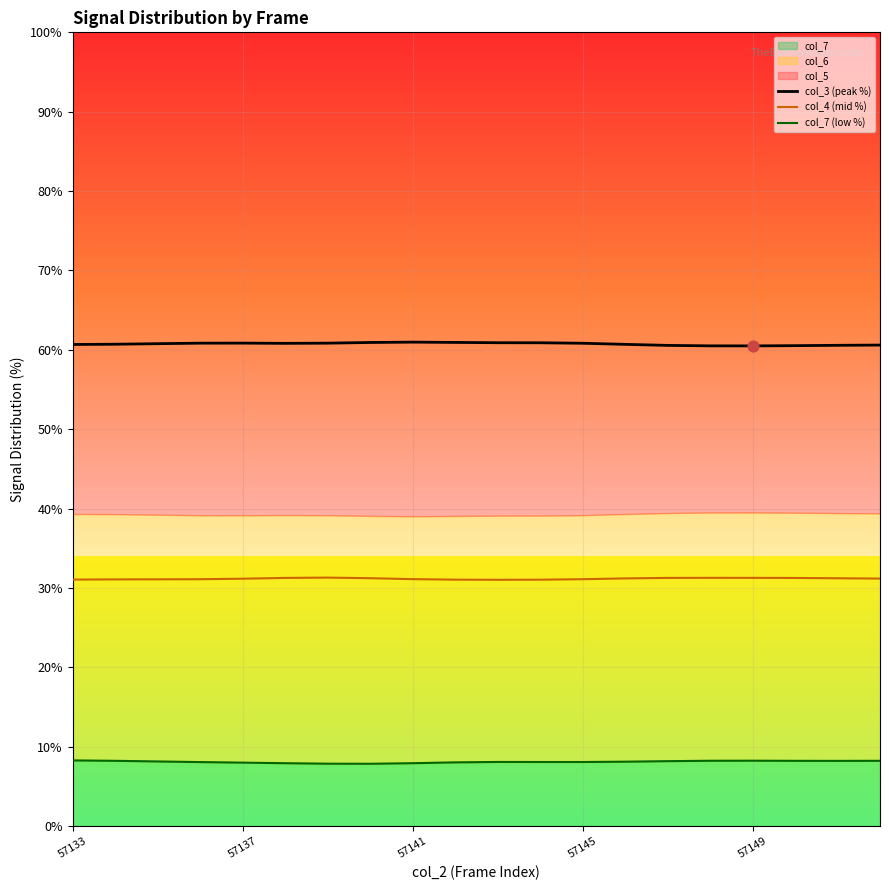

At how many categories does at least one series exceed 12?

20